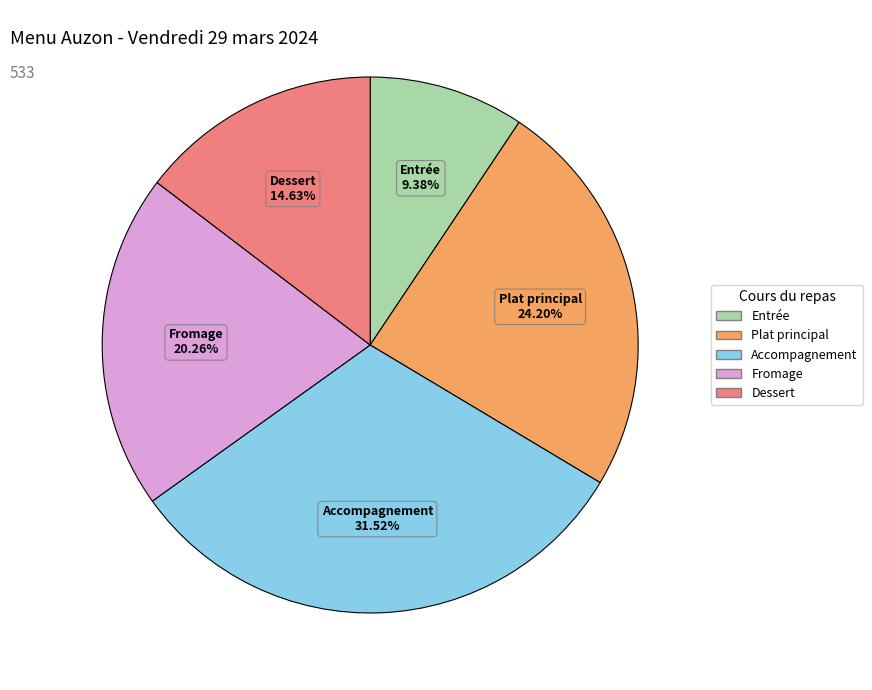

Approximately how many times larger is the value at Plat principal compared to Accompagnement?

0.8